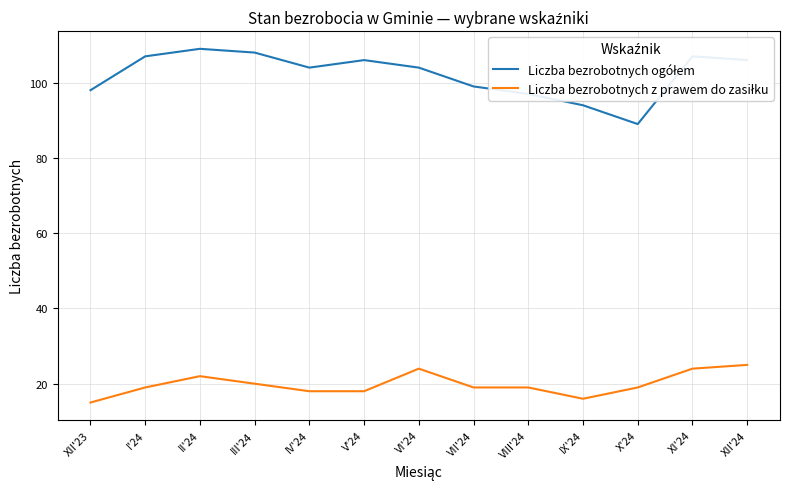

What is the greatest value displayed?

109